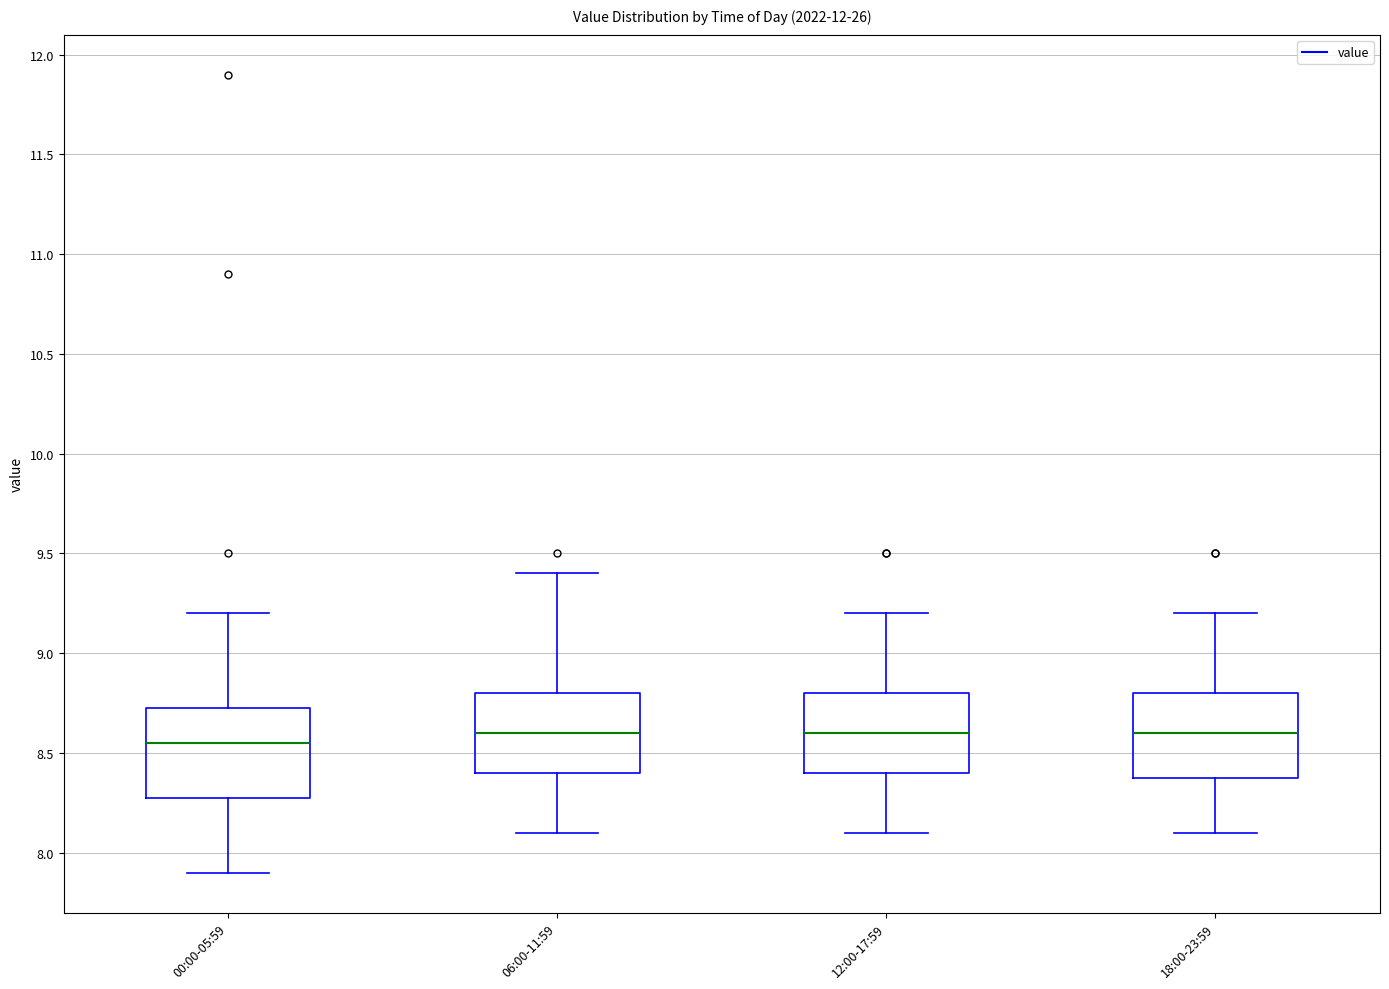

Reading left to right, read every box against the y-axis: the position of its median line, the range the box covers, and the ends of its whiskers. The values are not printed on the chart, so give them approximately, as read against the axis.

00:00-05:59: median 8.55, box 8.30 to 8.75, whiskers 7.90 to 9.20
06:00-11:59: median 8.60, box 8.40 to 8.80, whiskers 8.10 to 9.40
12:00-17:59: median 8.60, box 8.40 to 8.80, whiskers 8.10 to 9.20
18:00-23:59: median 8.60, box 8.40 to 8.80, whiskers 8.10 to 9.20